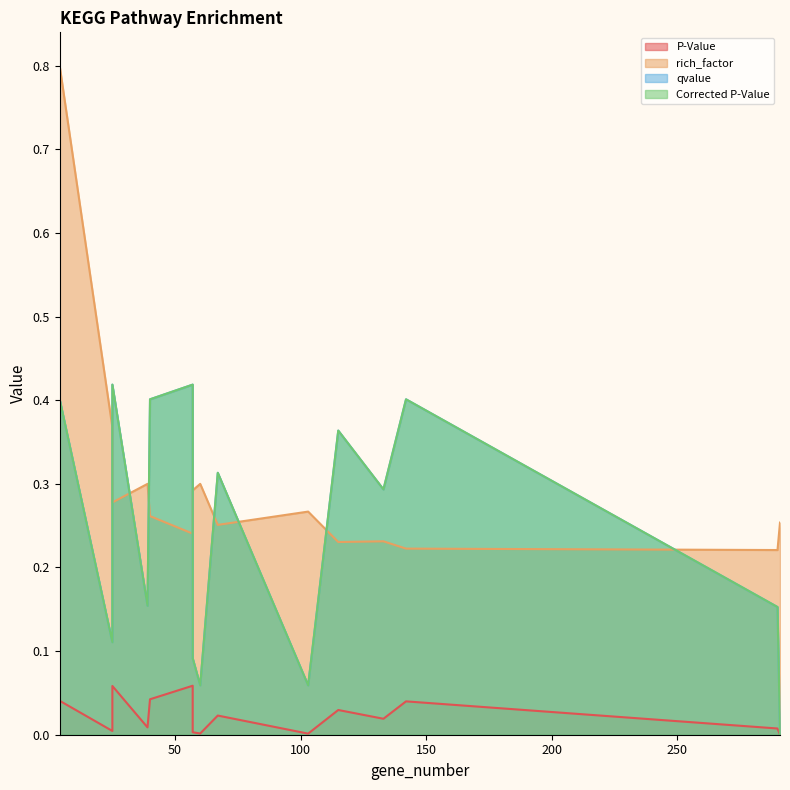

What are all the series names shown in the legend?

P-Value, rich_factor, qvalue, Corrected P-Value